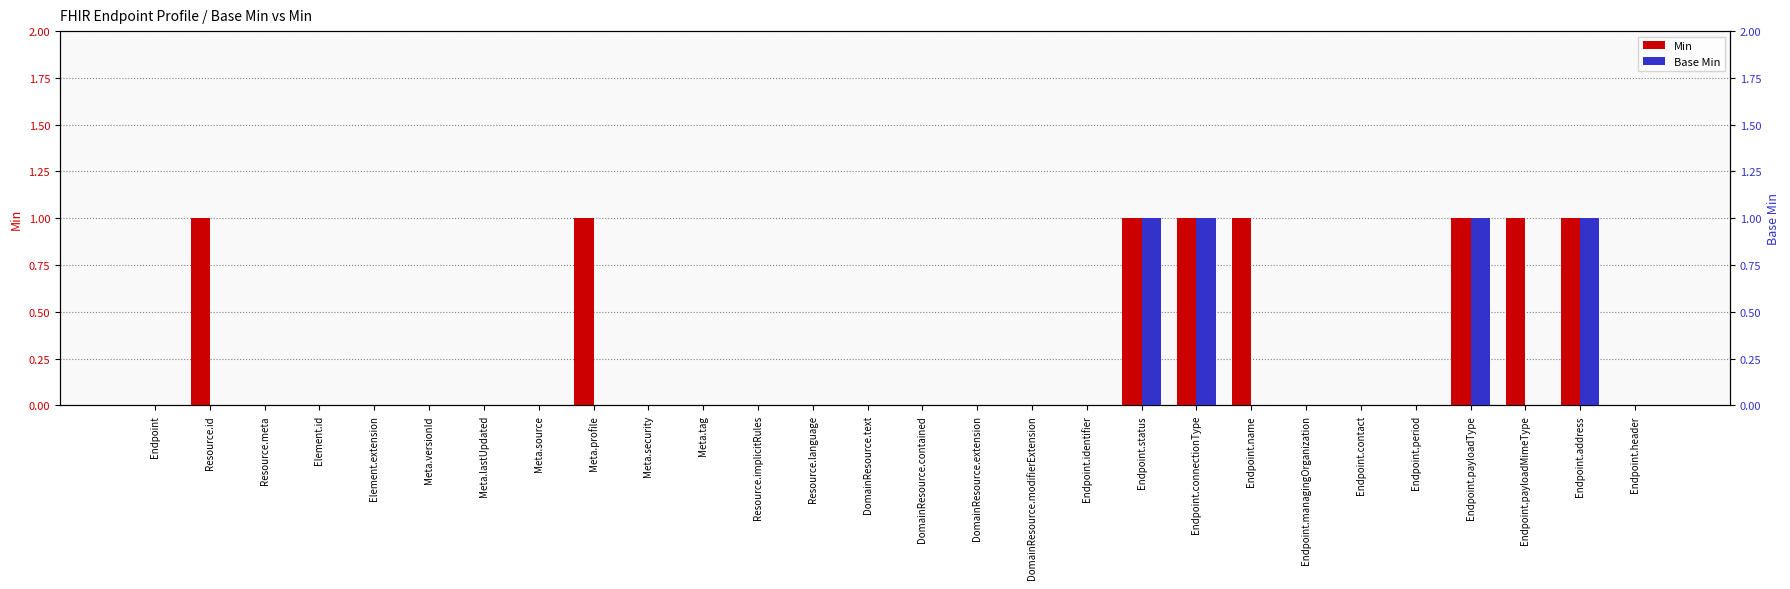

Does the chart contain any negative values?

No